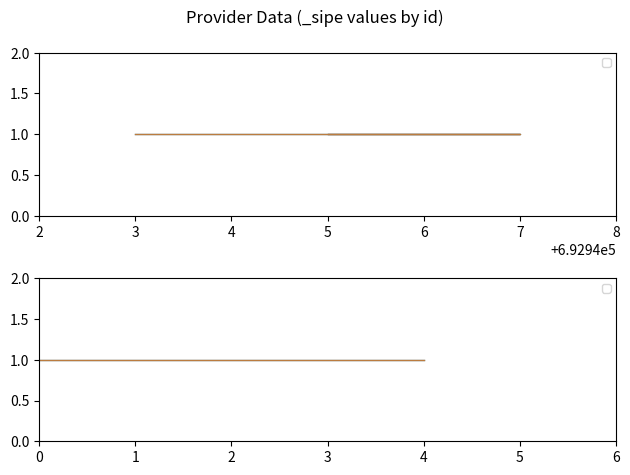

The value of id at 692947 is 692947. True or false?

True